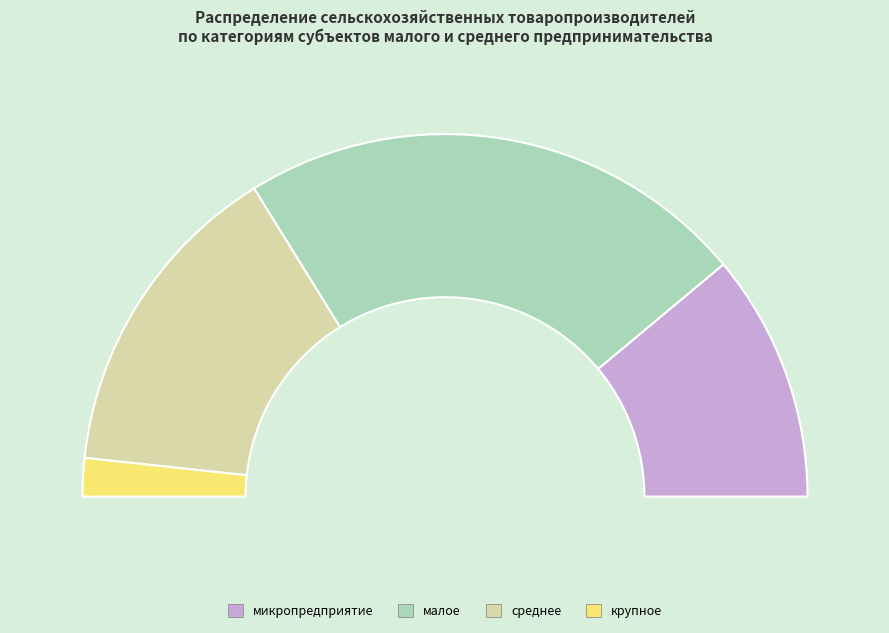

To the nearest percent, what portion does среднее represent?

29%